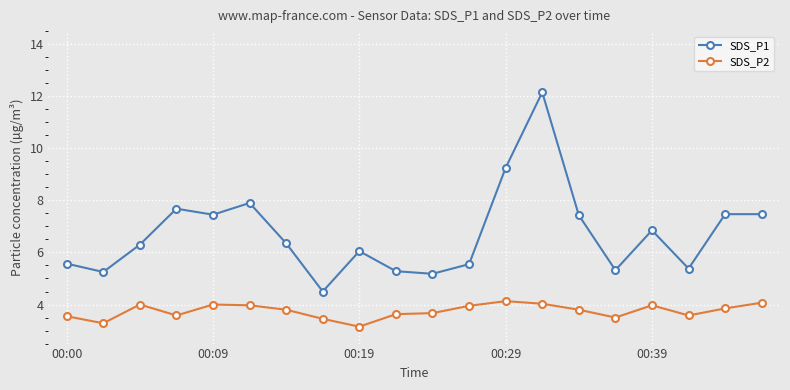

Which series has the largest range (max minus min)?

SDS_P1